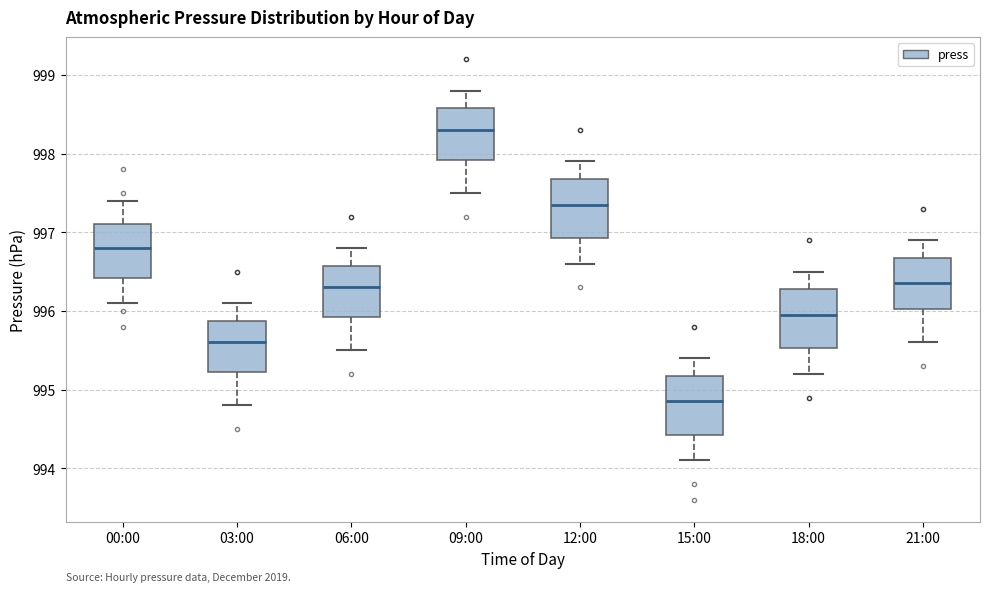

Reading left to right, read every box against the y-axis: the position of its median line, the range the box covers, and the ends of its whiskers. The values are not printed on the chart, so give them approximately, as read against the axis.

00:00: median 996.8, box 996.4 to 997.1, whiskers 996.1 to 997.4
03:00: median 995.6, box 995.2 to 995.9, whiskers 994.8 to 996.1
06:00: median 996.3, box 995.9 to 996.6, whiskers 995.5 to 996.8
09:00: median 998.3, box 997.9 to 998.6, whiskers 997.5 to 998.8
12:00: median 997.4, box 996.9 to 997.7, whiskers 996.6 to 997.9
15:00: median 994.9, box 994.4 to 995.2, whiskers 994.1 to 995.4
18:00: median 996.0, box 995.5 to 996.3, whiskers 995.2 to 996.5
21:00: median 996.4, box 996.0 to 996.7, whiskers 995.6 to 996.9